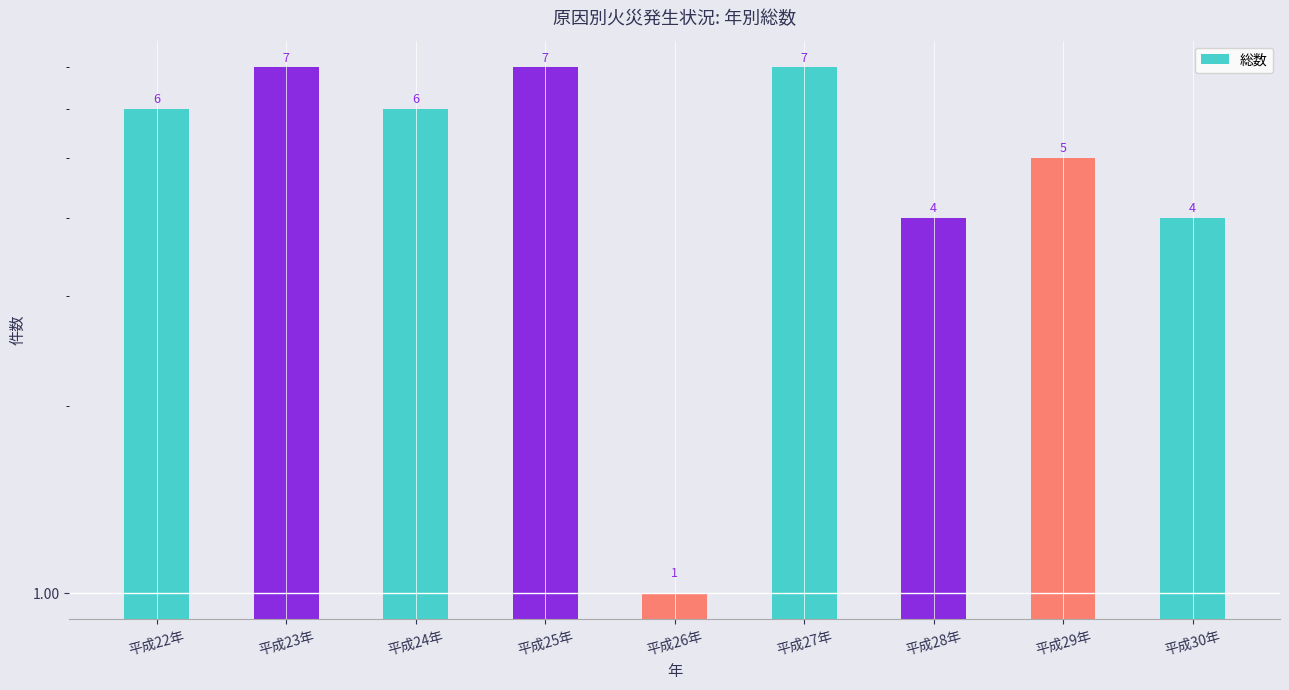

Which label corresponds to the largest value in the chart?

平成23年